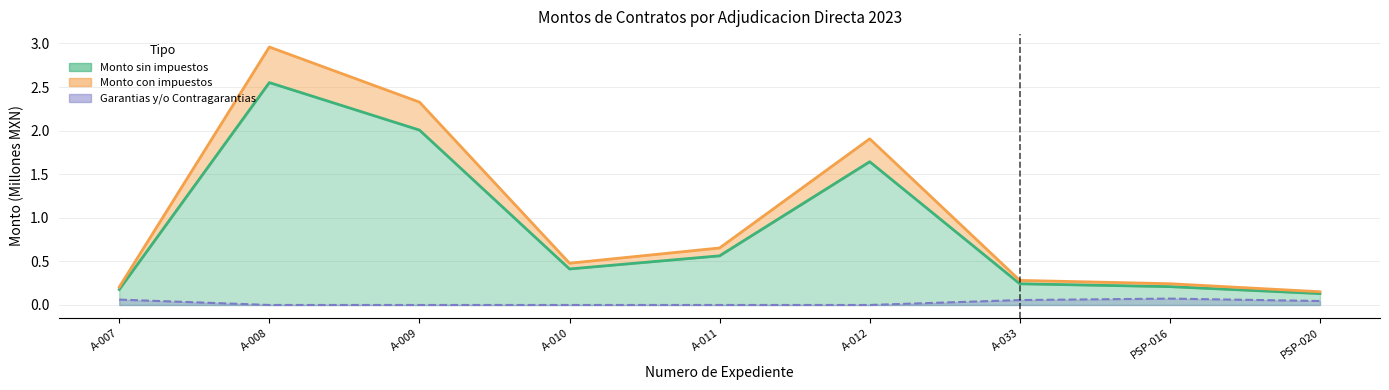

Rank the categories by Monto sin impuestos value from lowest to highest.

PSP-020, A-007, PSP-016, A-033, A-010, A-011, A-012, A-009, A-008